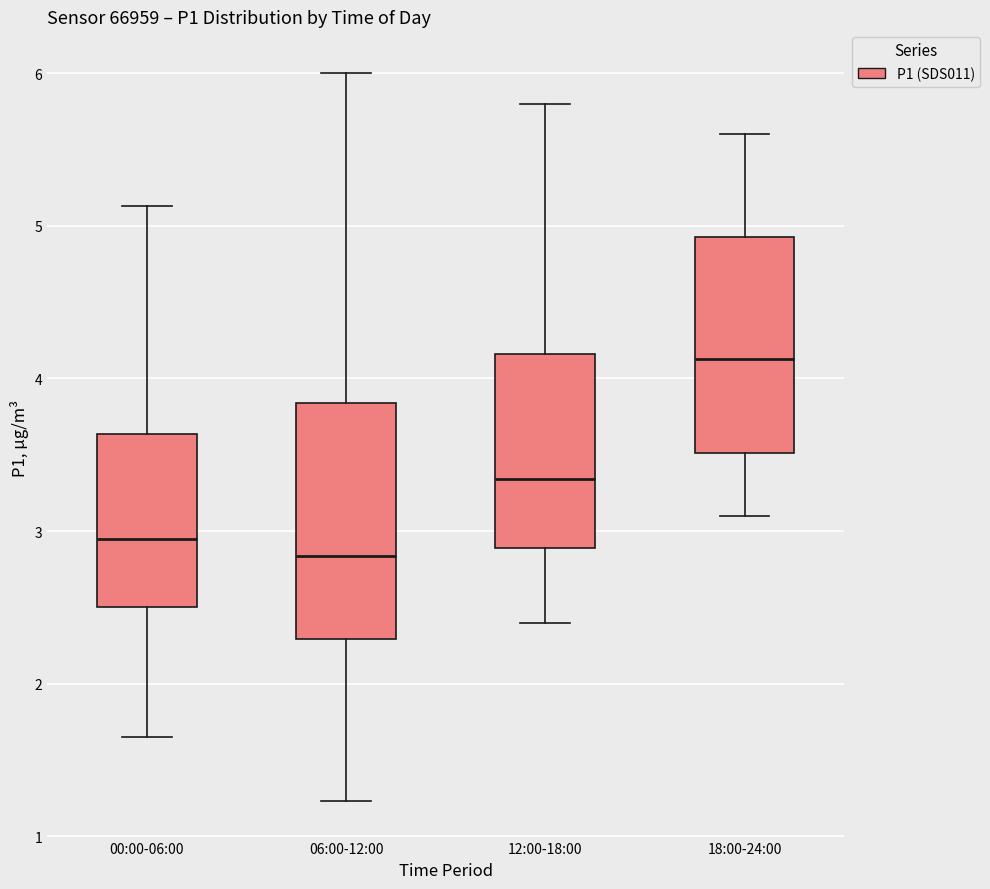

Comparing the boxes themselves (not the whiskers), which one is the tallest?

06:00-12:00